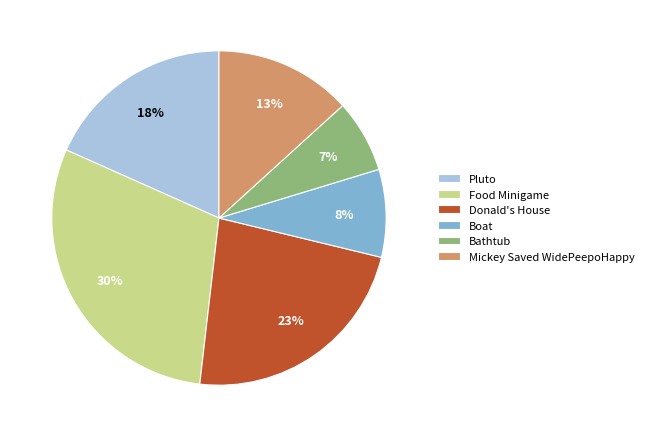

To the nearest percent, what is the difference between the Mickey Saved WidePeepoHappy and Pluto slice percentages?

5%